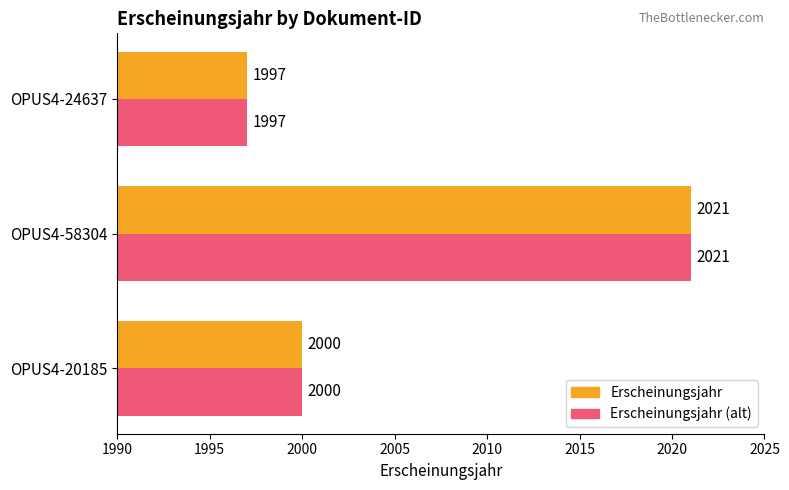

How many data points in Erscheinungsjahr (alt) are less than 2000?

1